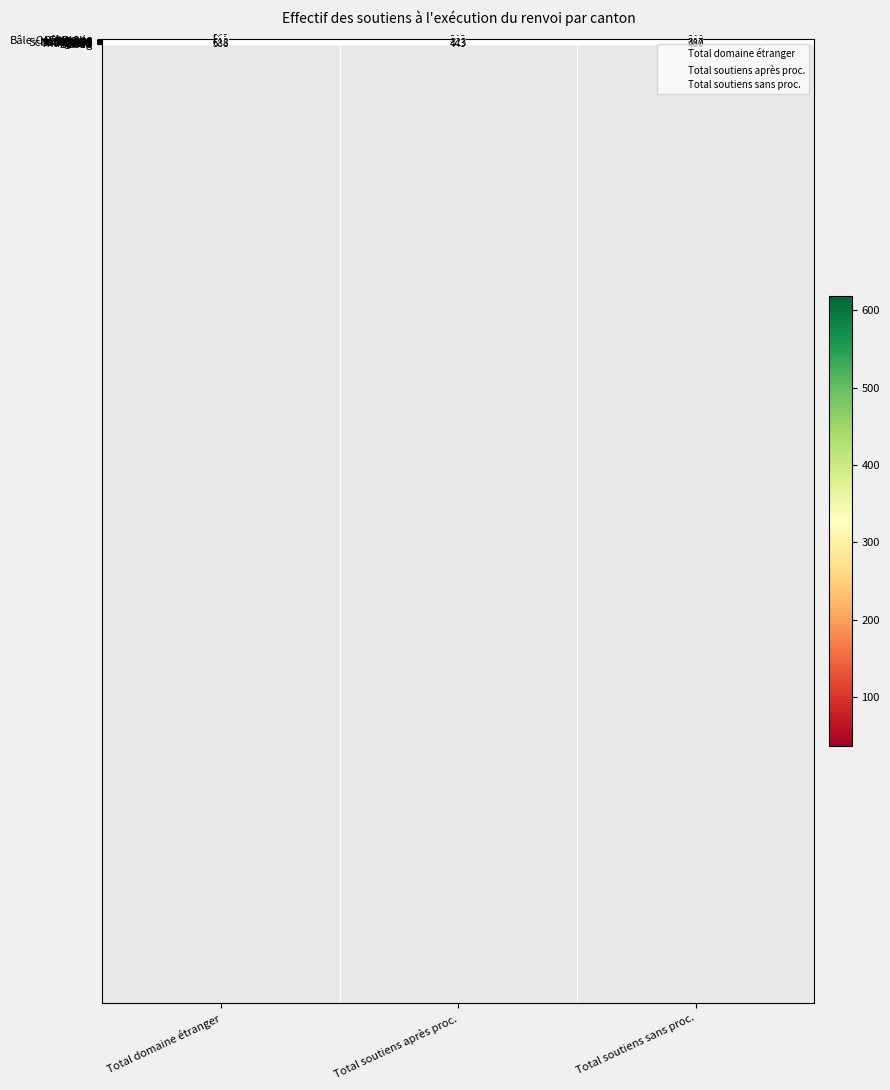

Which category has the lowest value across all series?

Total soutiens après proc.